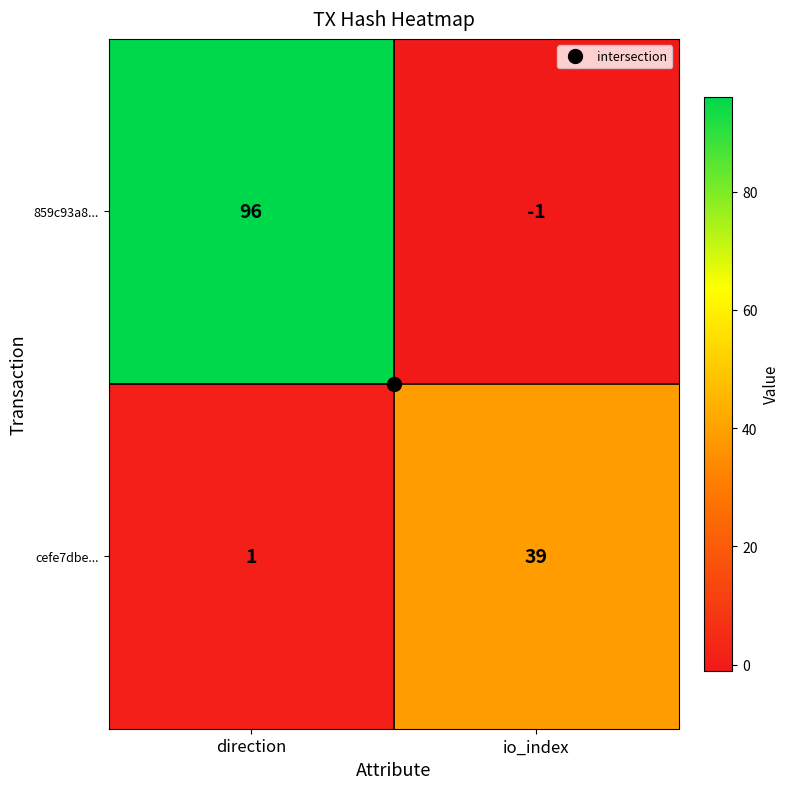

Where is cefe7dbe... nearest to the value 20?

direction